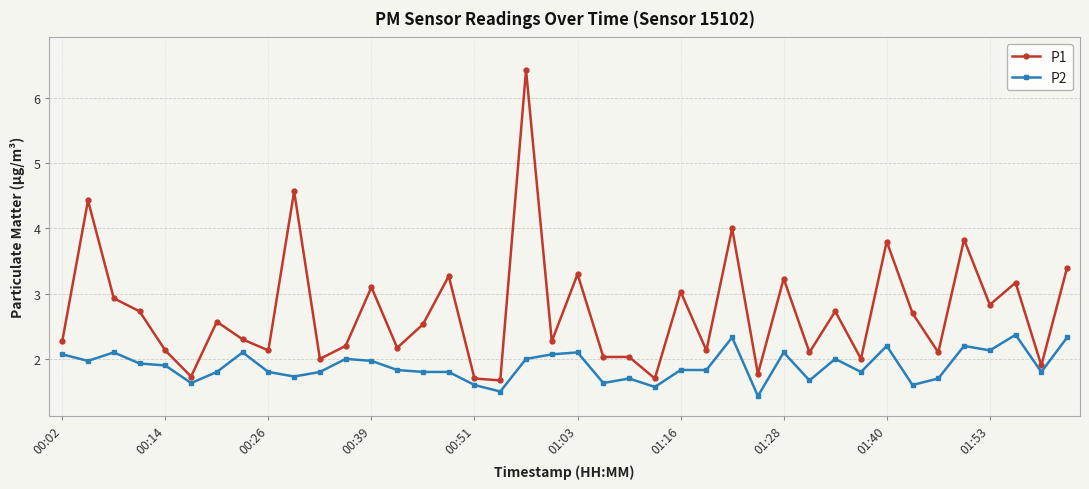

What is the minimum value shown in the chart?

1.4